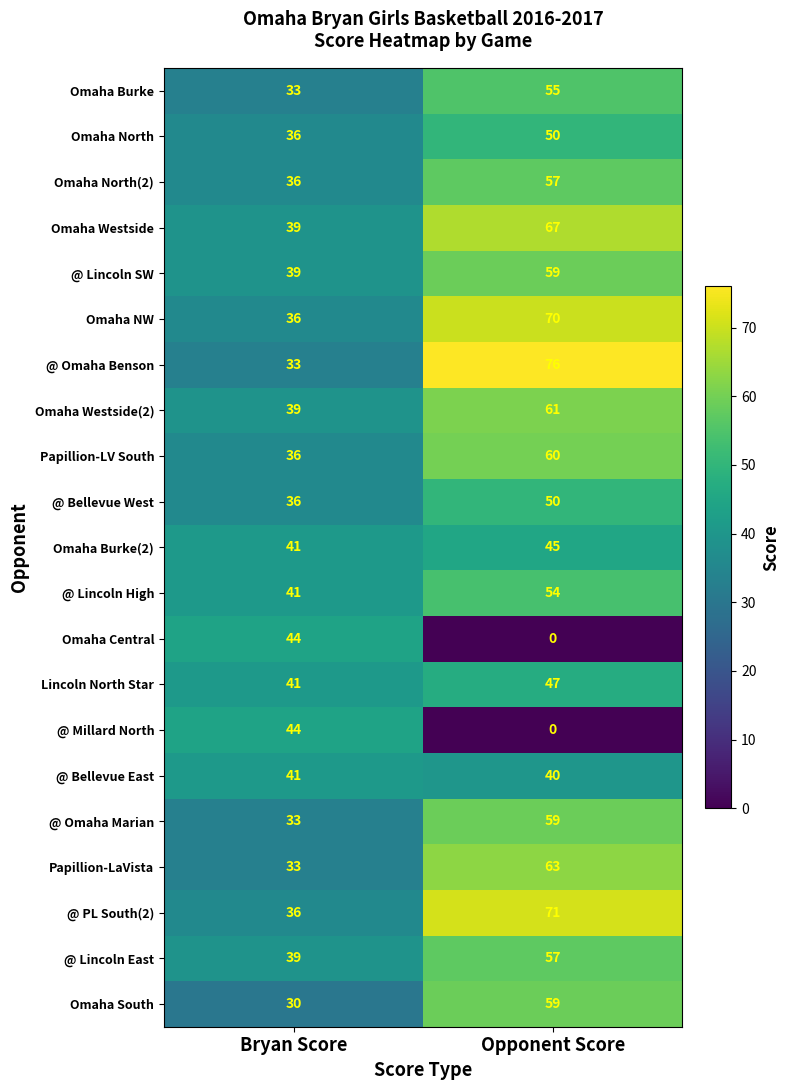

At which label is Omaha Westside(2) closest to 50?

Bryan Score